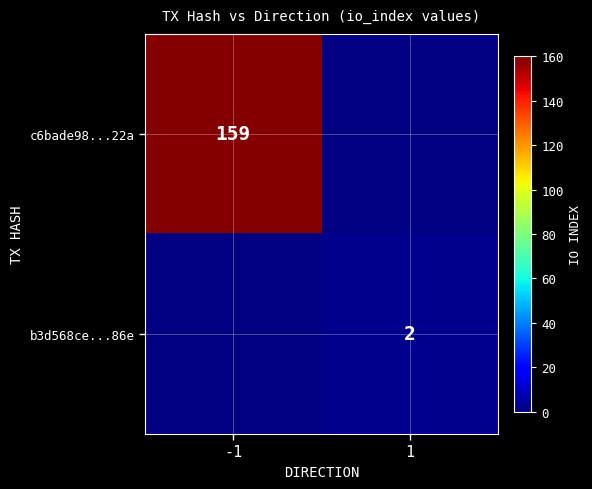

The c6bade98...22a series shows 270 at -1. True or false?

False